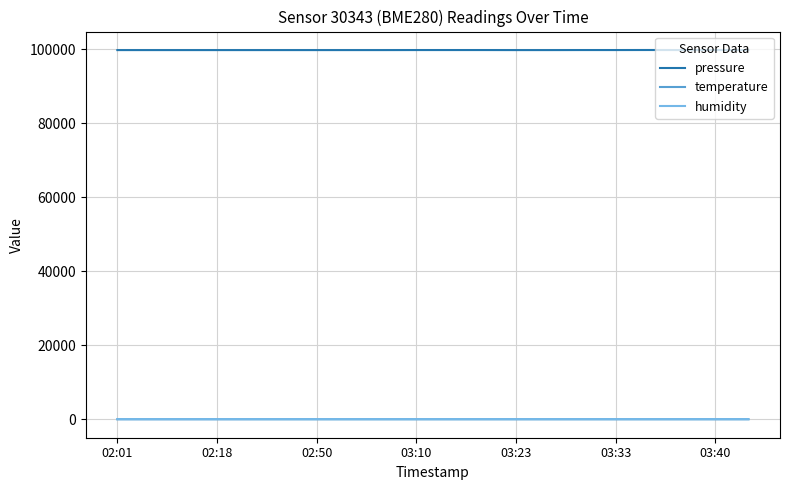

True or false: temperature and pressure intersect in this chart.

False